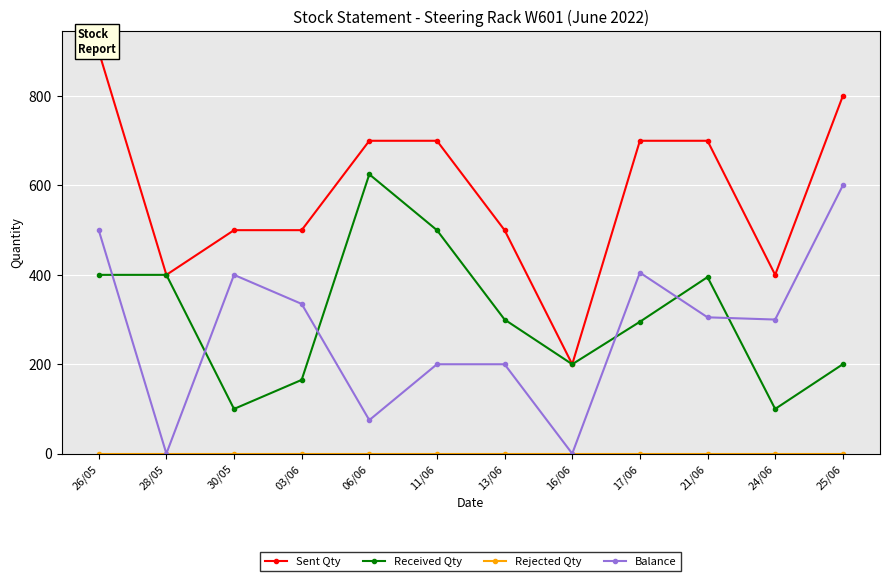

At which category does the chart reach its minimum across all series?

26/05